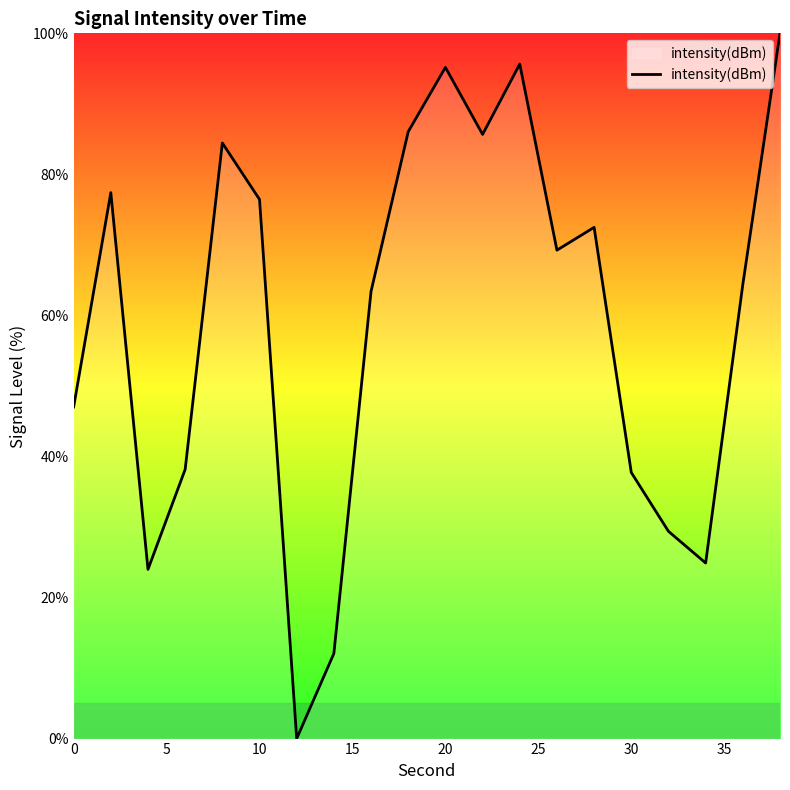

What is the maximum value shown in the chart?

100.0